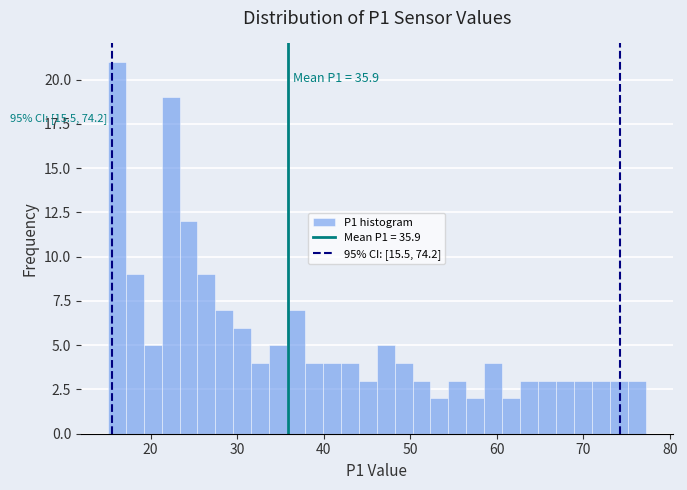

Read against the x-axis, roughly where is the centre of the tallest bar?

16